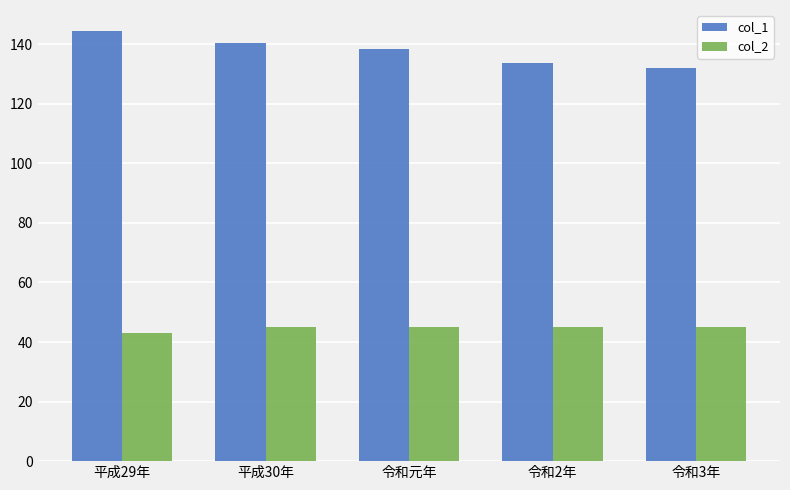

What is the label of the 1st bar from the right?

令和3年